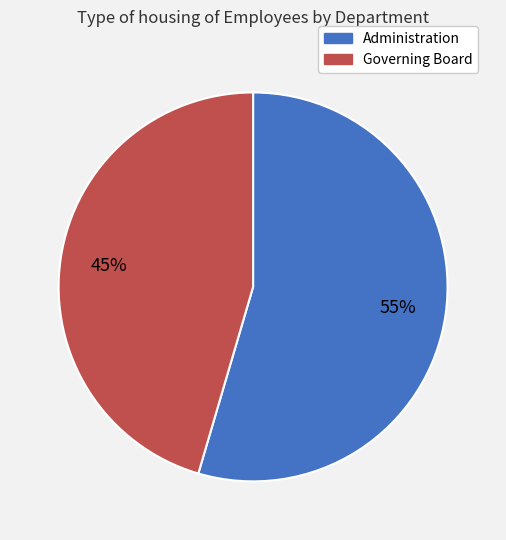

To the nearest percent, what is the average slice percentage?

50%